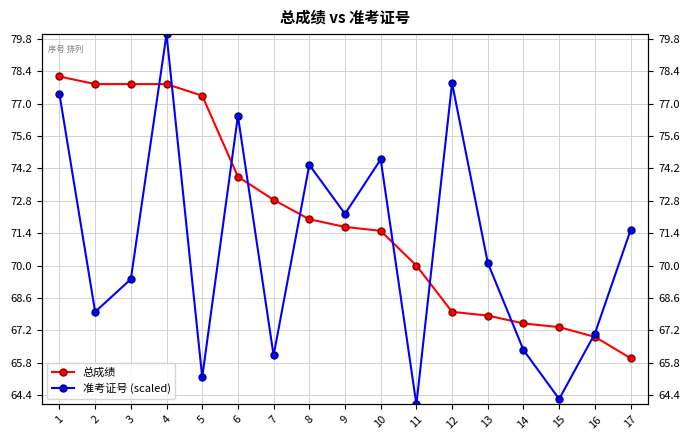

What is the value of the 总成绩 point at the 3rd from the left?

77.8